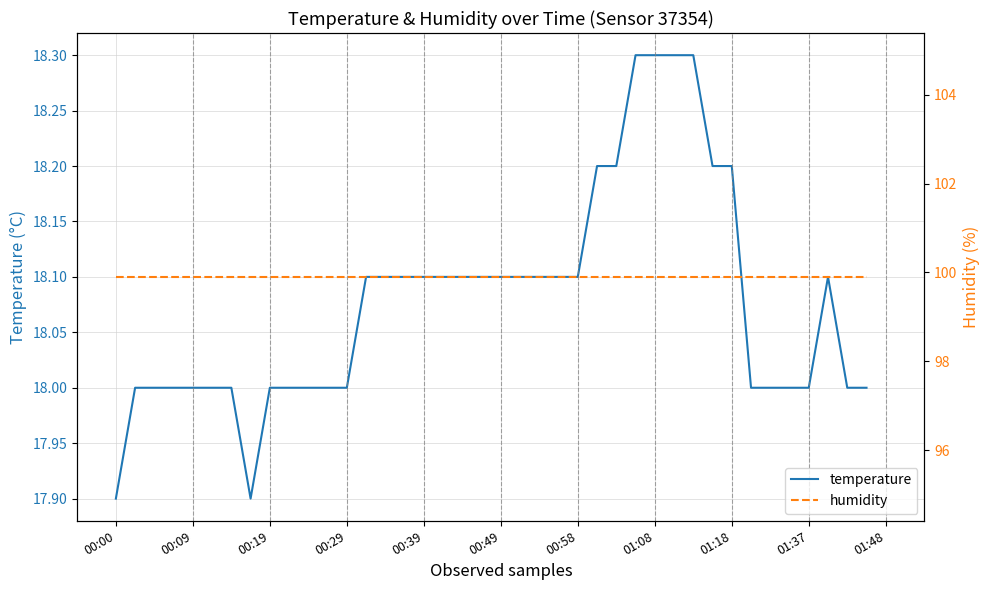

Does the chart have visible grid lines?

Yes